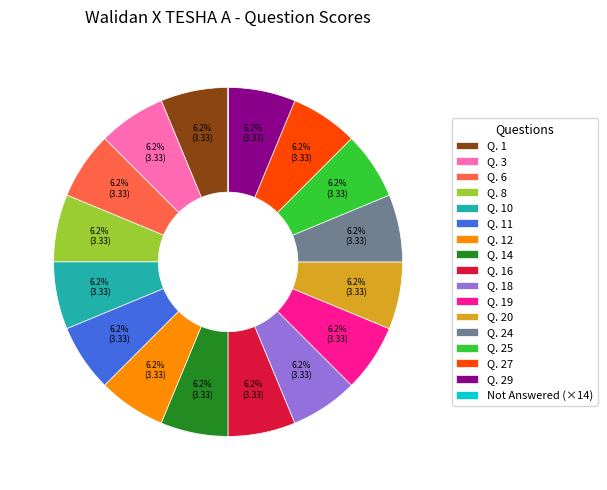

Combined, do Q. 3 and Q. 19 account for over 50%?

No